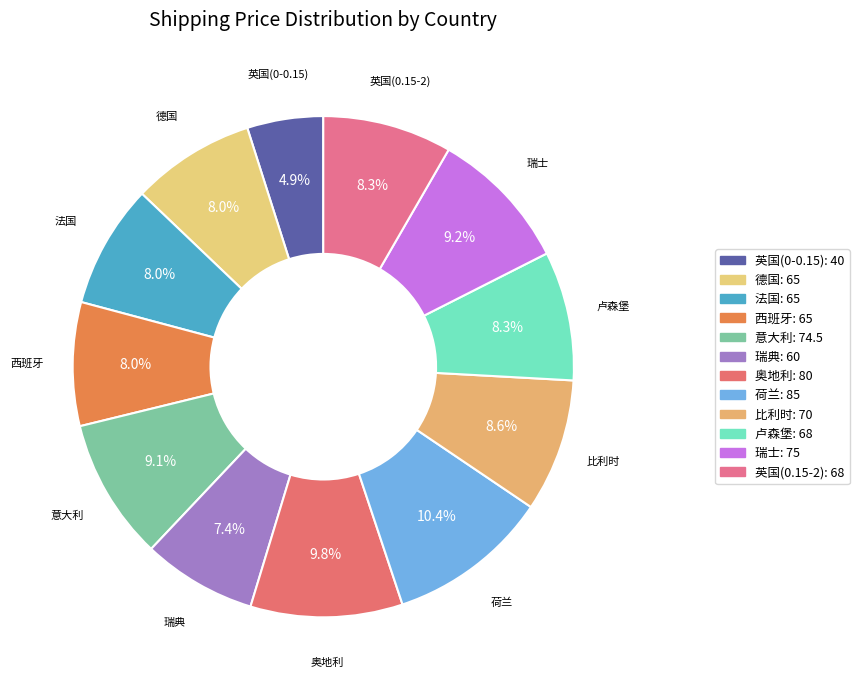

Is it true that 瑞典 is 7% of the pie?

True